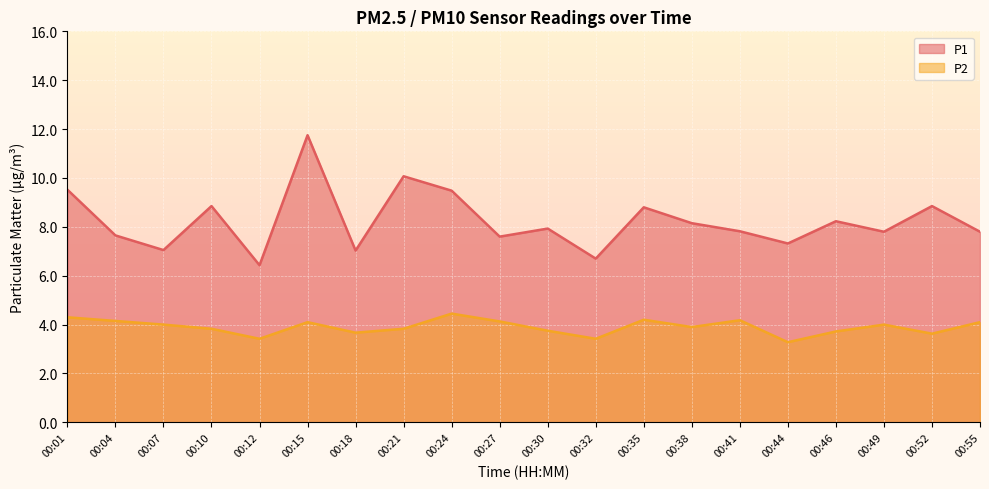

True or false: P2 has a value of 3.9 at 00:38.

True